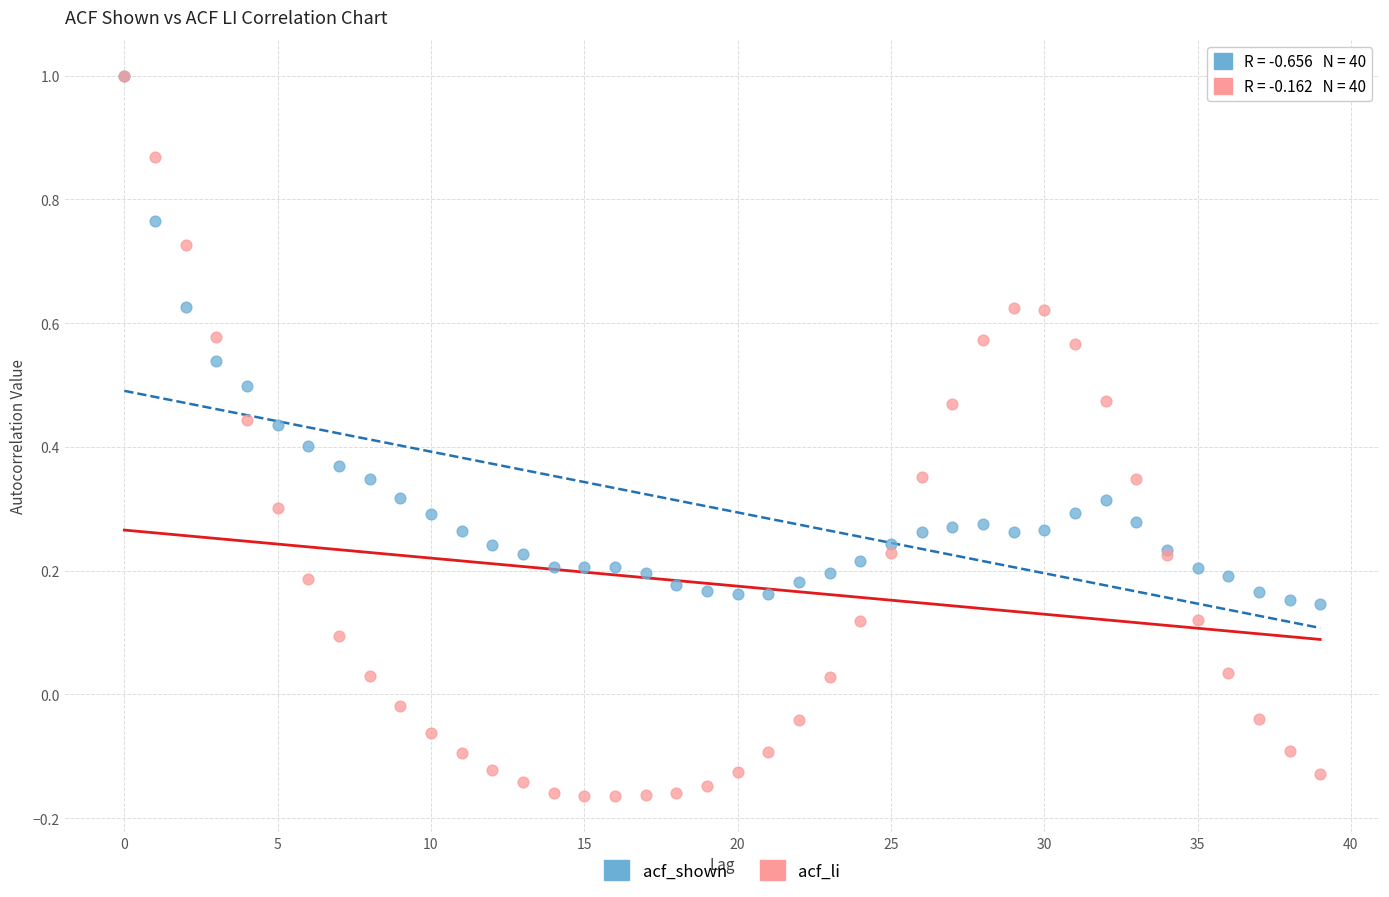

What are all the series names shown in the legend?

acf_shown, acf_li